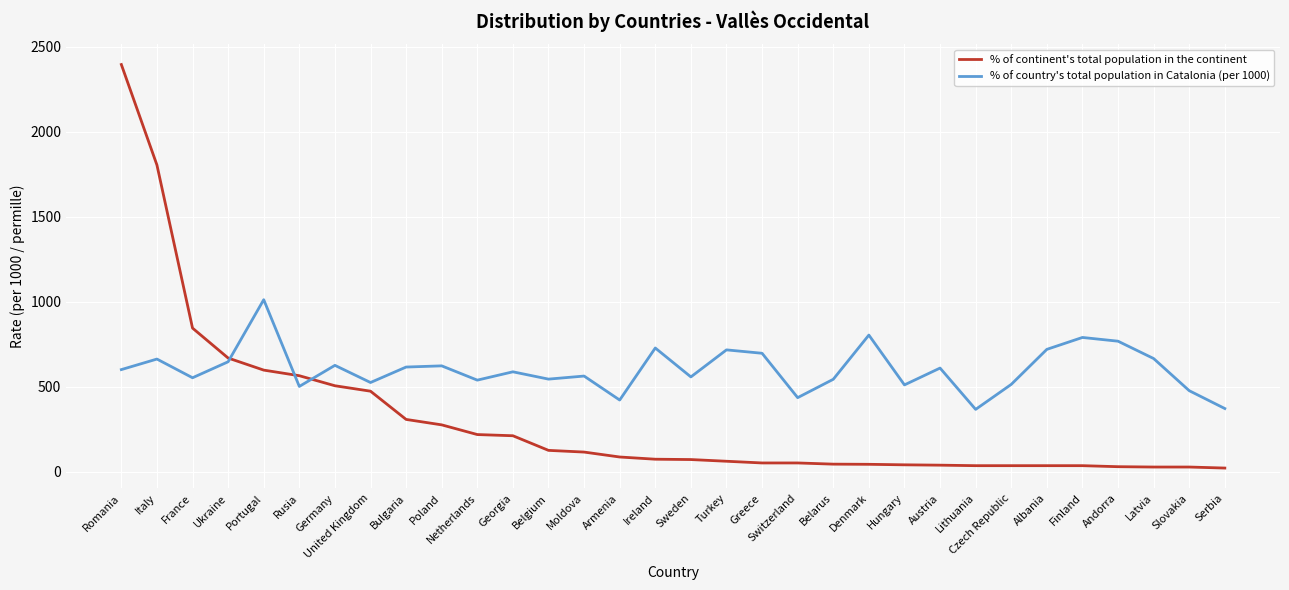

Where is the first local minimum for % of country's total population in Catalonia (per 1000)?

France